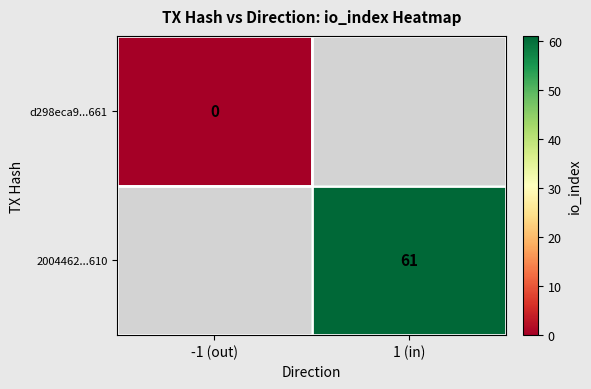

The 2004462...610 series shows 93 at 1 (in). True or false?

False